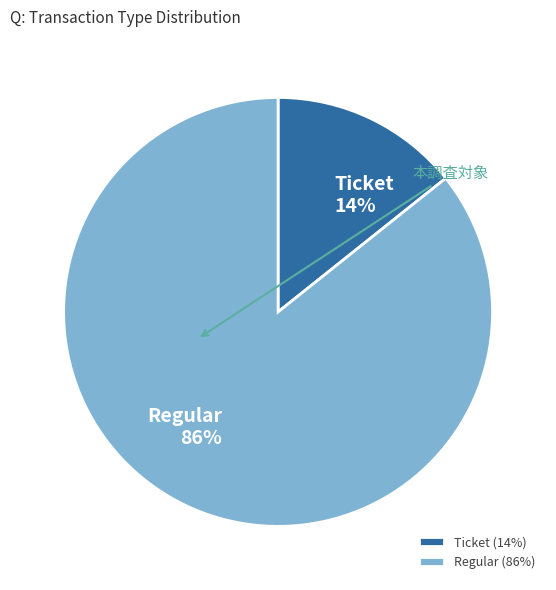

Which slice is the largest?

Regular